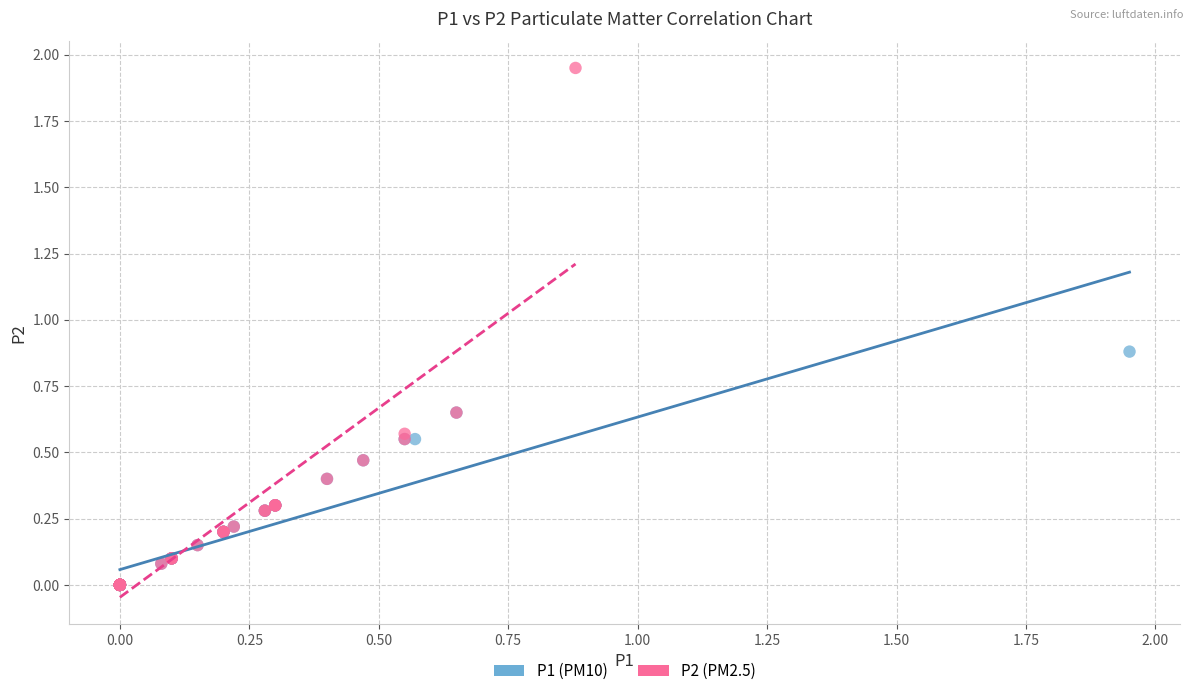

Which series has the widest spread of Y values?

P2 (PM2.5)